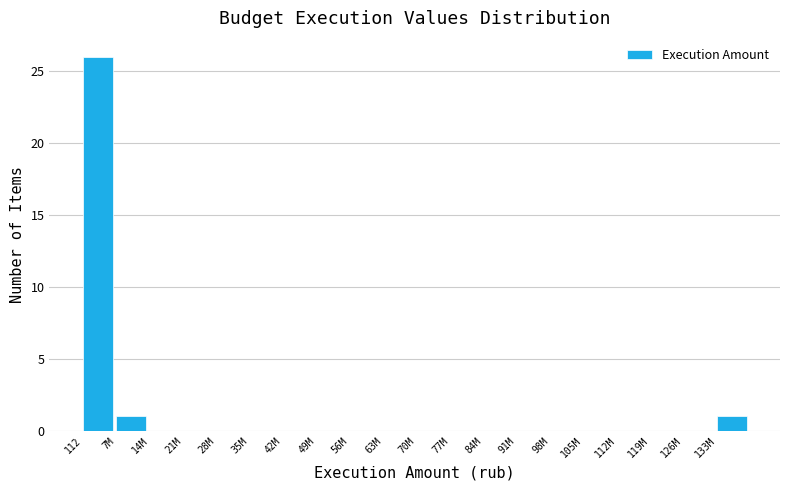

Reading right to left, transcribe all the data shown in this chart.

133M=1	126M=0	119M=0	112M=0	105M=0	98M=0	91M=0	84M=0	77M=0	70M=0	63M=0	56M=0	49M=0	42M=0	35M=0	28M=0	21M=0	14M=0	7M=1	112=26